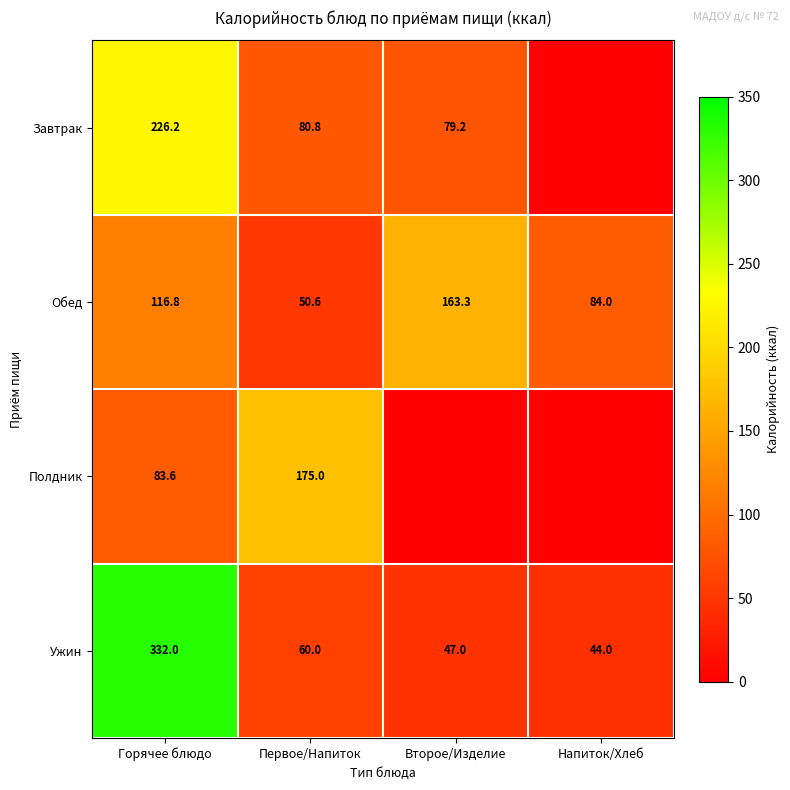

Between Напиток/Хлеб and Второе/Изделие, which is larger?

Второе/Изделие